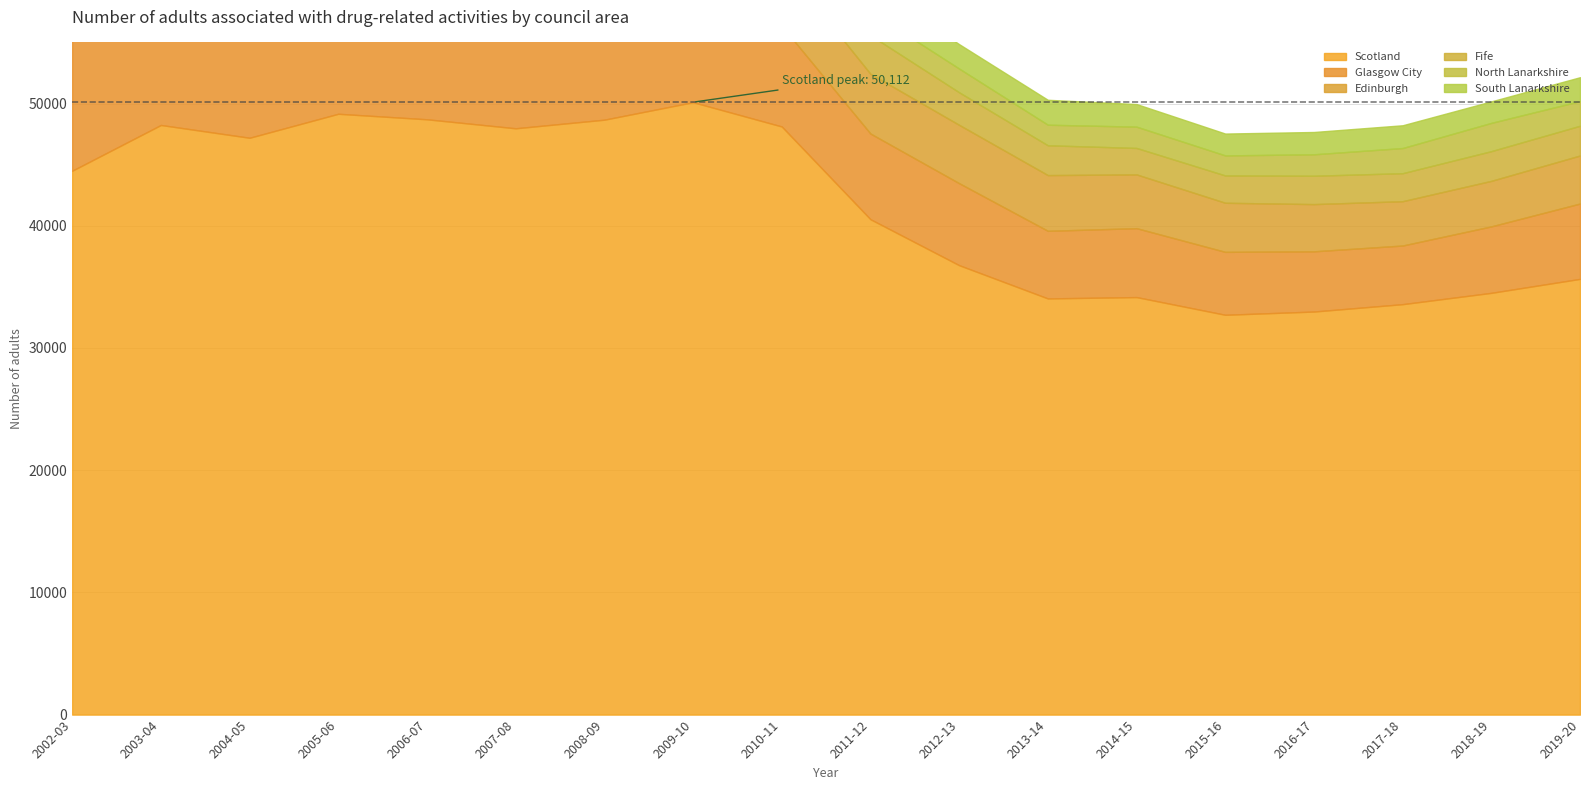

List the labels in order of Scotland value, smallest first.

2015-16, 2016-17, 2017-18, 2013-14, 2014-15, 2018-19, 2019-20, 2012-13, 2011-12, 2002-03, 2004-05, 2007-08, 2010-11, 2003-04, 2008-09, 2006-07, 2005-06, 2009-10